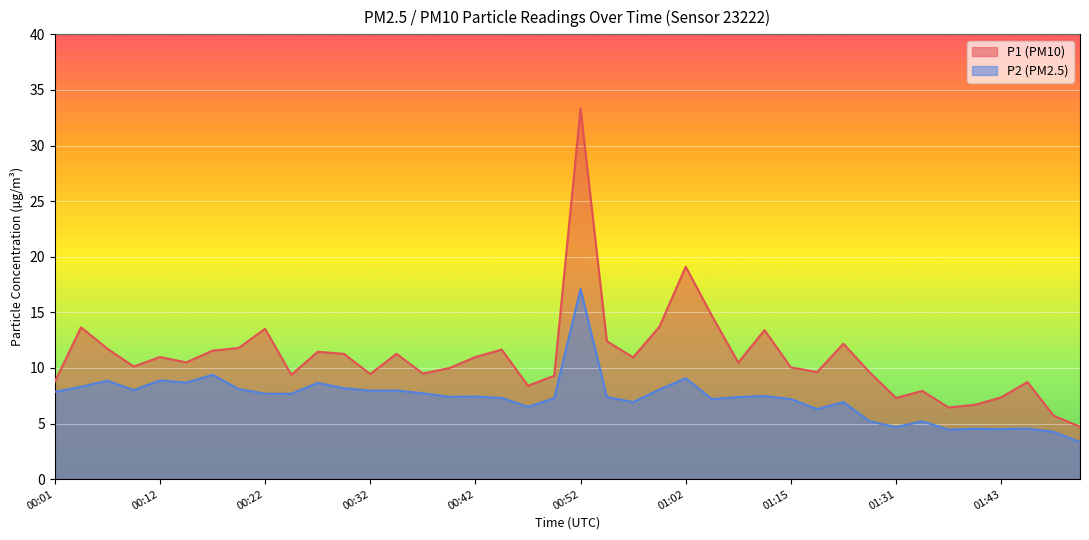

Reading left to right, list all the values displayed in this chart.

P1: 00:01=8.8	00:04=13.7	00:07=11.7	00:09=10.1	00:12=11.0	00:14=10.5	00:17=11.6	00:19=11.8	00:22=13.5	00:24=9.4	00:27=11.4	00:29=11.3	00:32=9.4	00:34=11.3	00:37=9.5	00:39=10.0	00:42=11.0	00:44=11.7	00:47=8.4	00:49=9.3	00:52=33.3	00:54=12.4	00:57=10.9	00:59=13.7	01:02=19.1	01:04=14.7	01:07=10.5	01:09=13.4	01:15=10.1	01:17=9.6	01:20=12.2	01:26=9.6	01:31=7.3	01:33=7.9	01:36=6.5	01:38=6.7	01:43=7.3	01:48=8.7	01:51=5.7	01:53=4.7
P2: 00:01=7.8	00:04=8.3	00:07=8.8	00:09=8.0	00:12=8.9	00:14=8.7	00:17=9.4	00:19=8.1	00:22=7.7	00:24=7.7	00:27=8.7	00:29=8.2	00:32=8.0	00:34=8.0	00:37=7.7	00:39=7.4	00:42=7.4	00:44=7.3	00:47=6.5	00:49=7.3	00:52=17.1	00:54=7.4	00:57=6.9	00:59=8.1	01:02=9.1	01:04=7.2	01:07=7.4	01:09=7.5	01:15=7.2	01:17=6.3	01:20=6.9	01:26=5.2	01:31=4.7	01:33=5.2	01:36=4.5	01:38=4.5	01:43=4.5	01:48=4.5	01:51=4.2	01:53=3.3